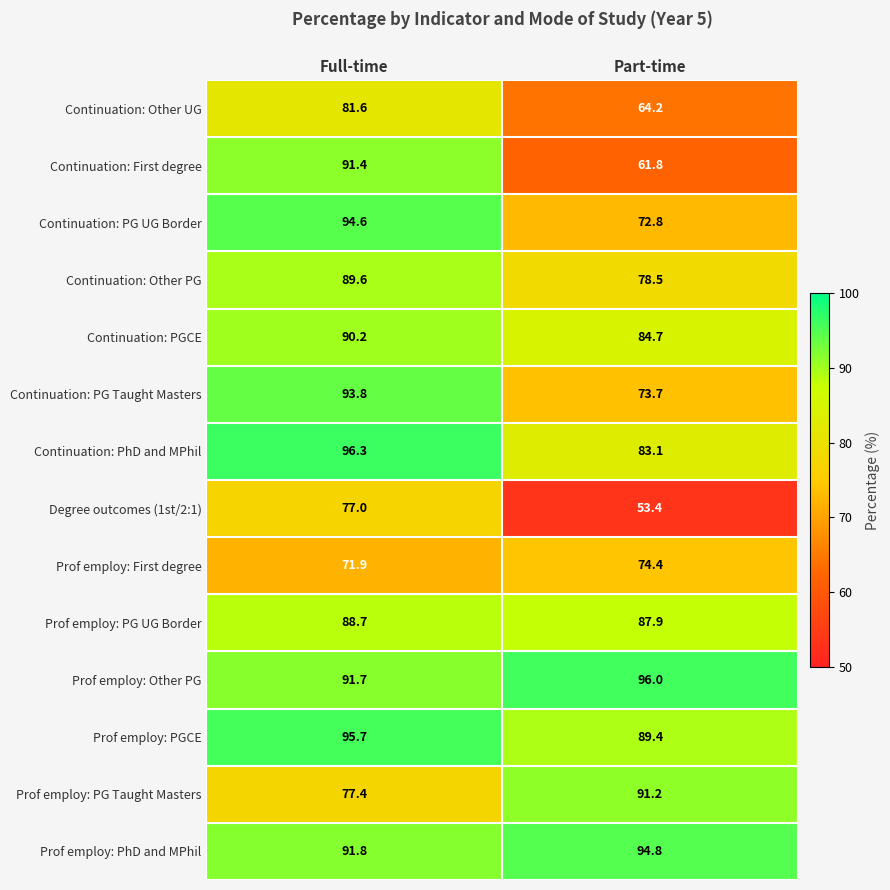

At which label is Continuation: First degree closest to 76?

Part-time